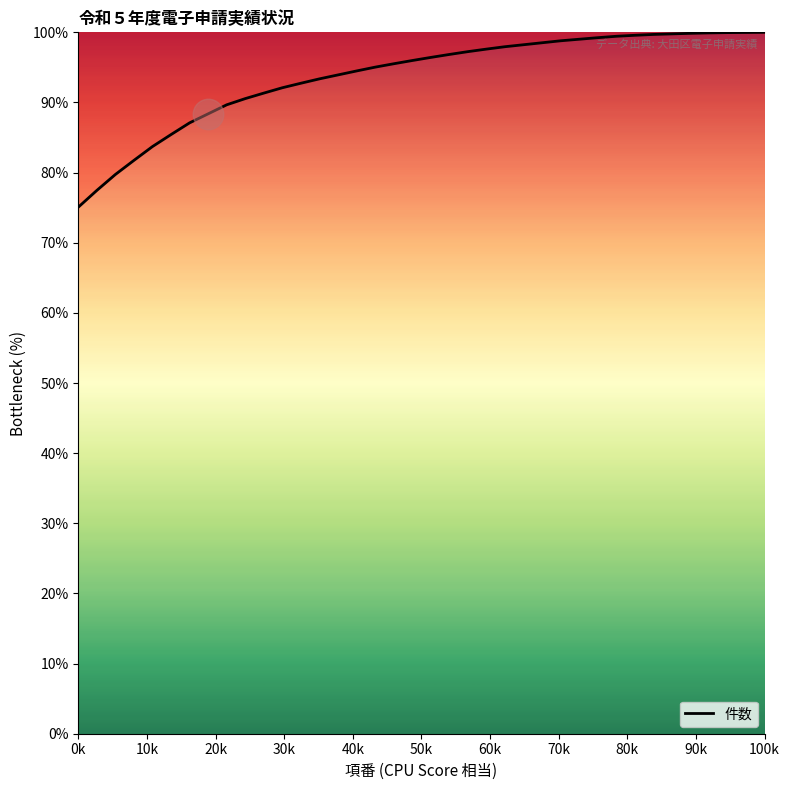

What is the difference between the maximum and minimum values?

24.9